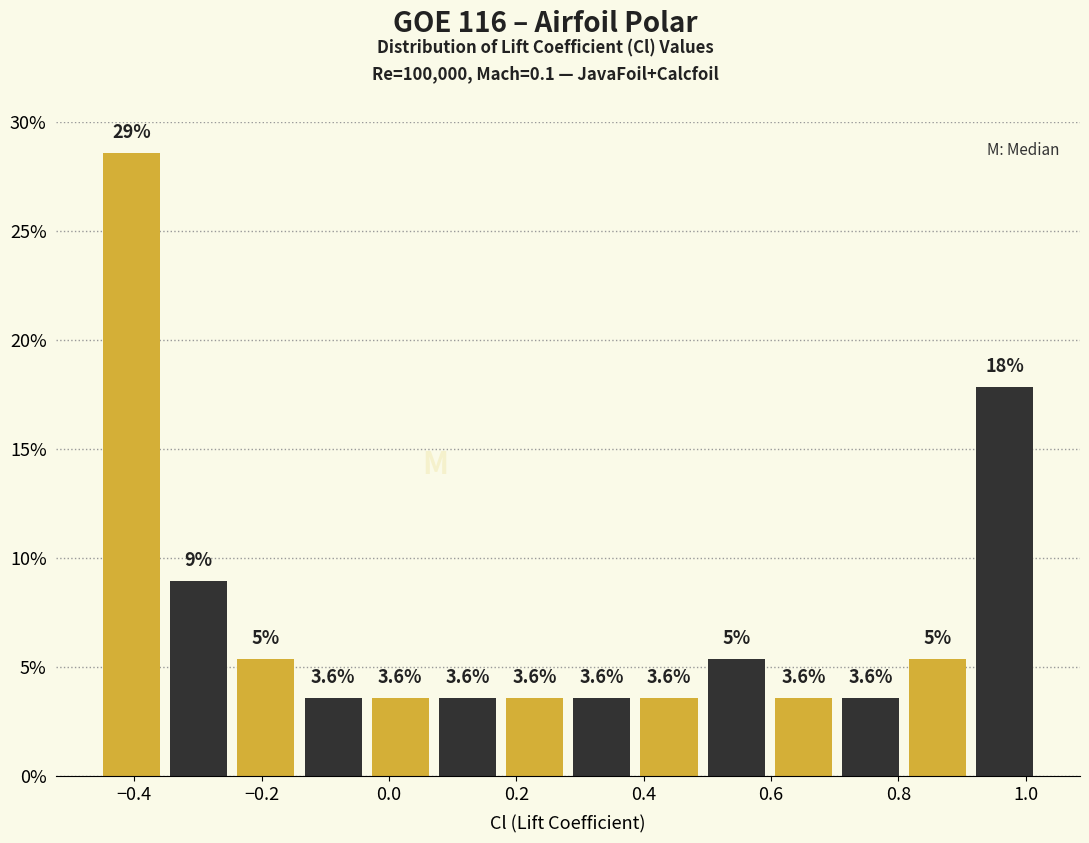

Over which range of the x-axis is the bar tallest?

-0.46 to -0.36